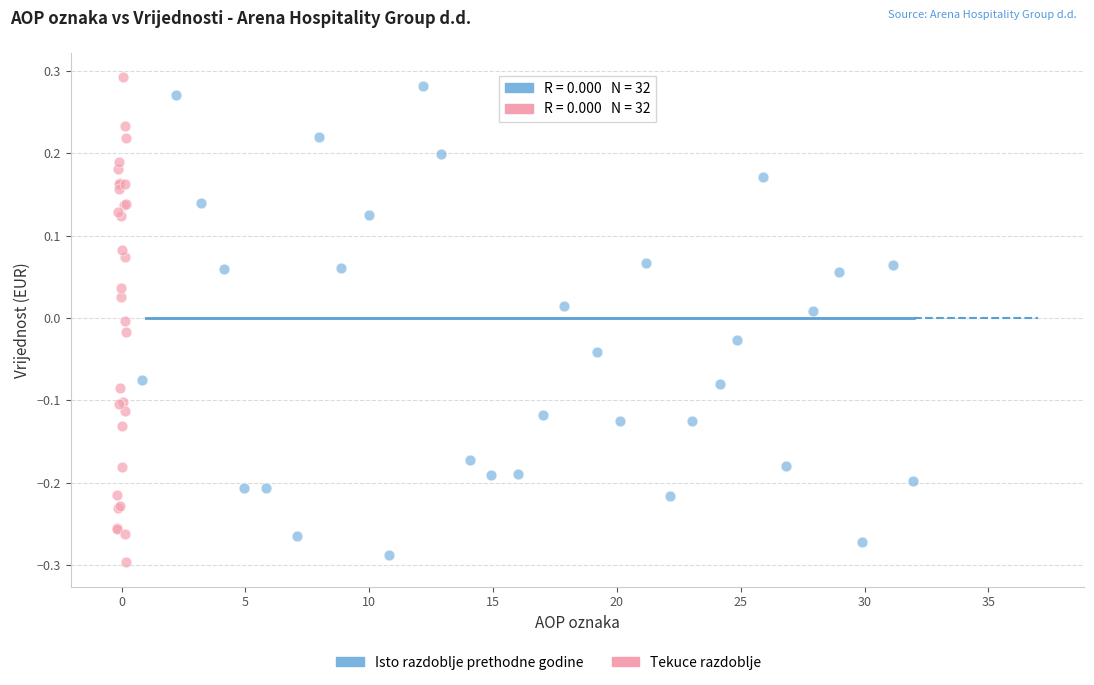

Which series contains the highest Y value?

Tekuce razdoblje